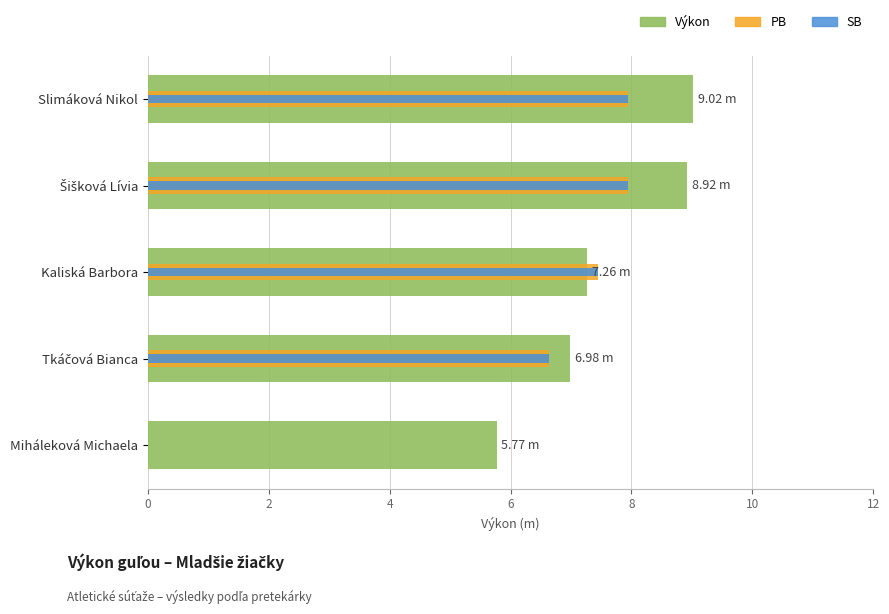

What are all the series names shown in the legend?

Výkon, PB, SB